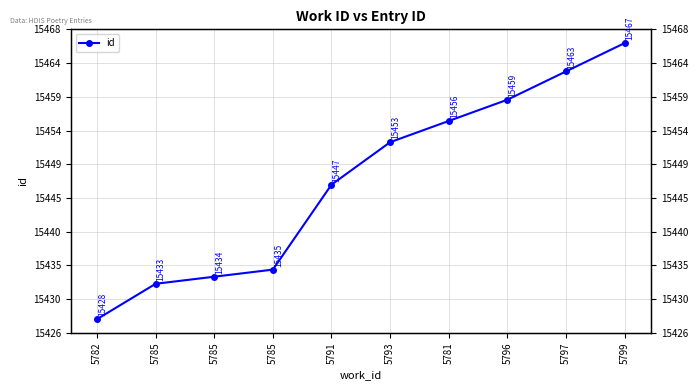

What is the label of the 7th point from the left?

5781